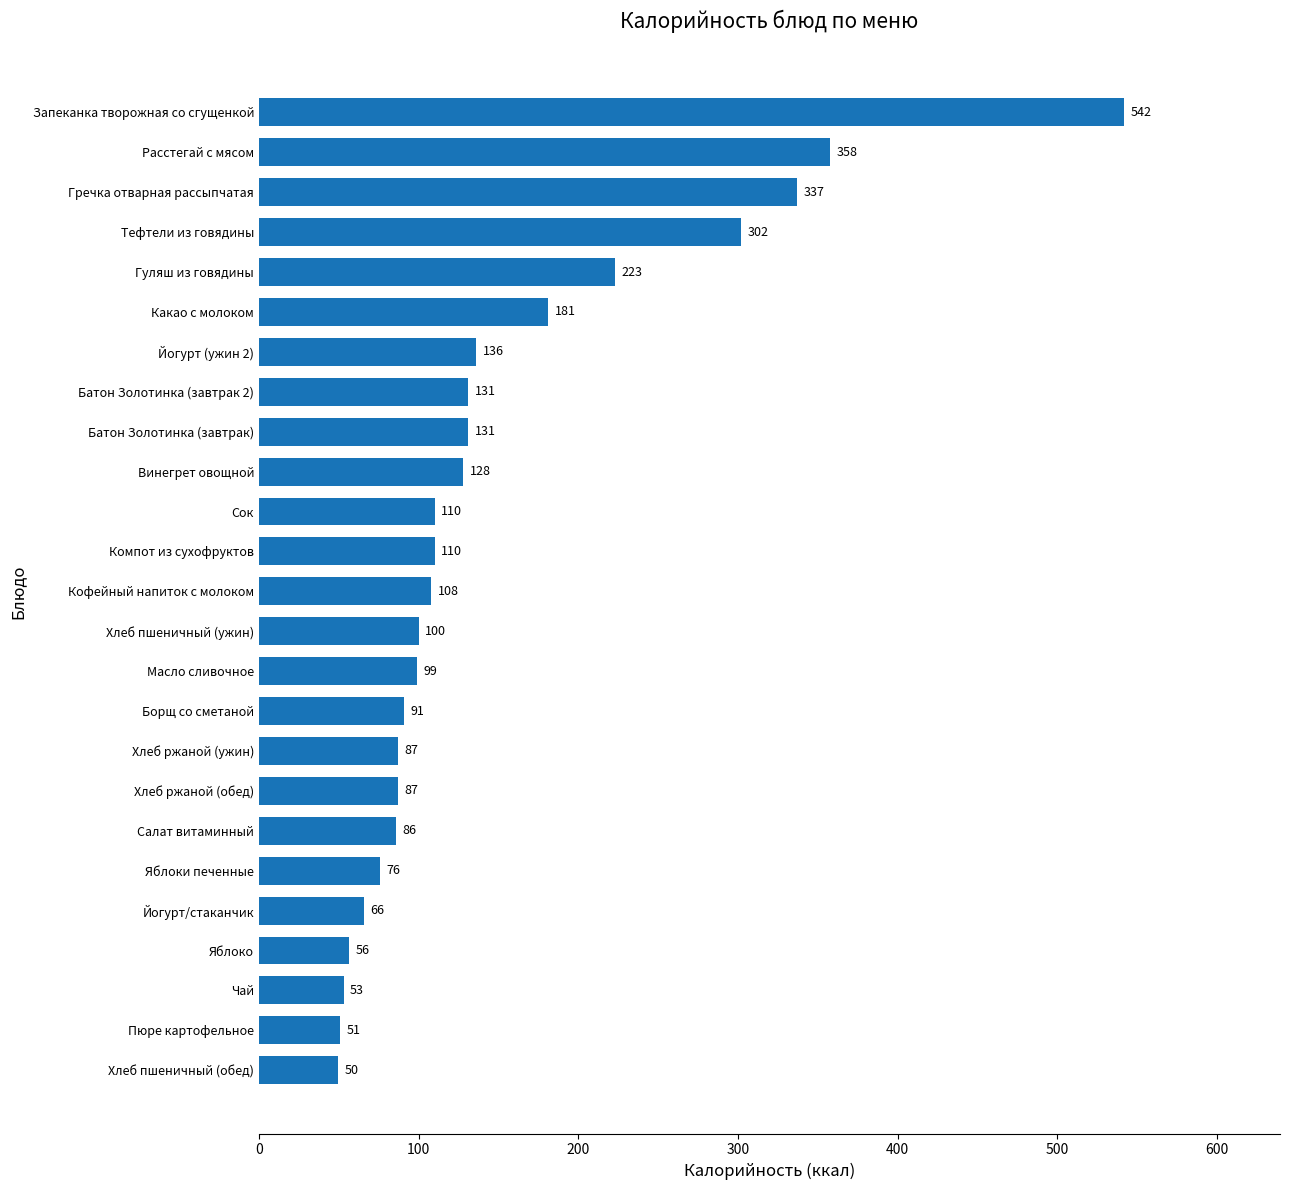

What is the ratio of the value at Хлеб ржаной (ужин) to the value at Масло сливочное?

0.9